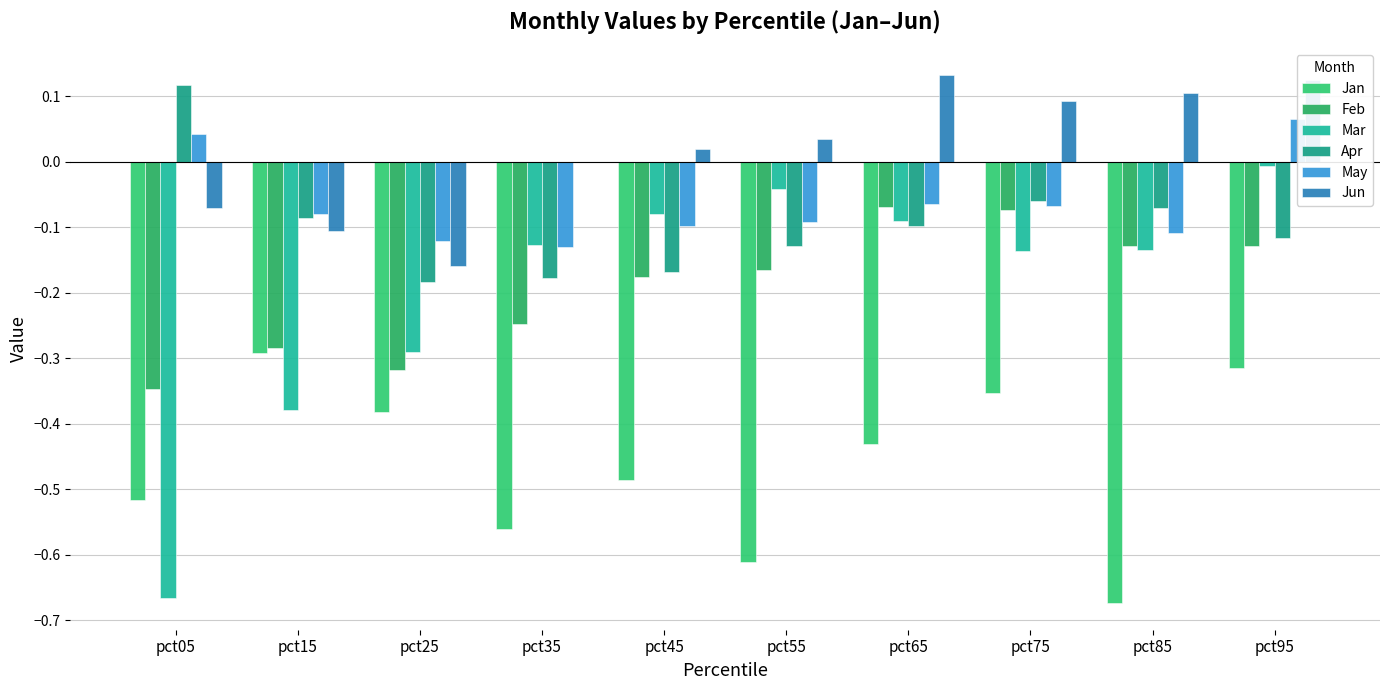

At which category does the chart reach its minimum across all series?

pct85